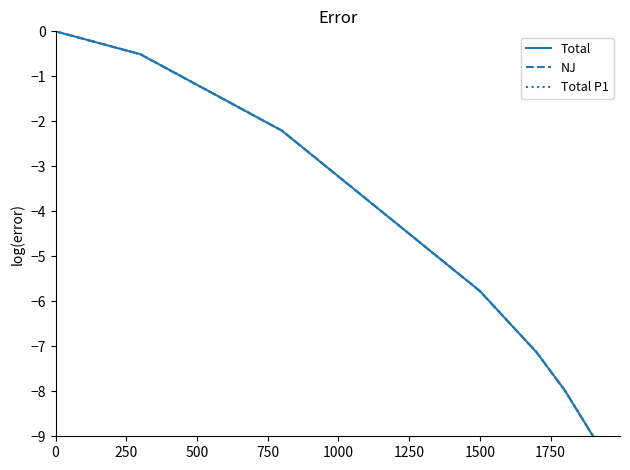

What is the value of the NJ point at the 2nd from the left?

-0.5